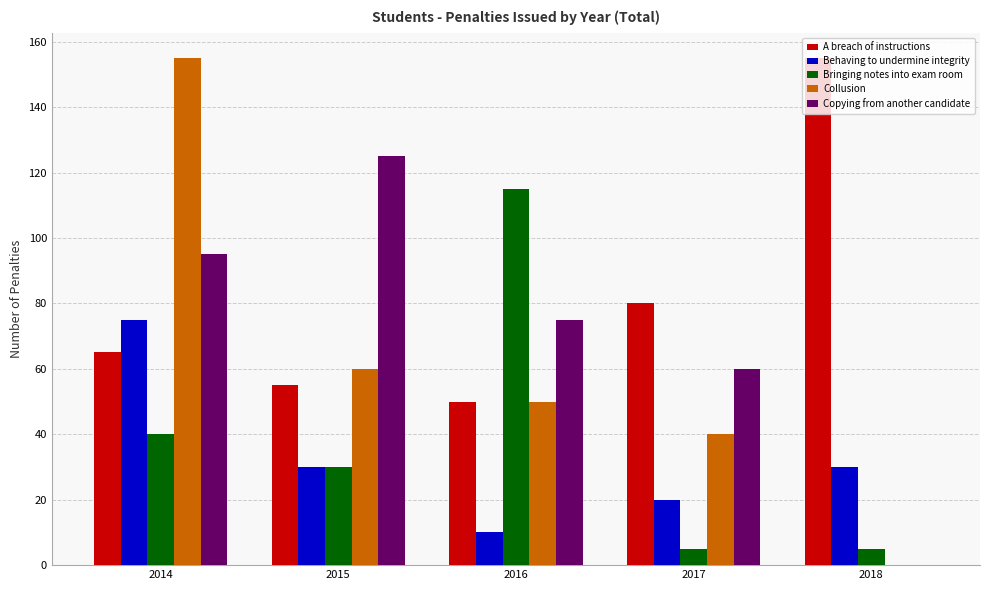

Where does the Copying from another candidate series first go above 75?

2014